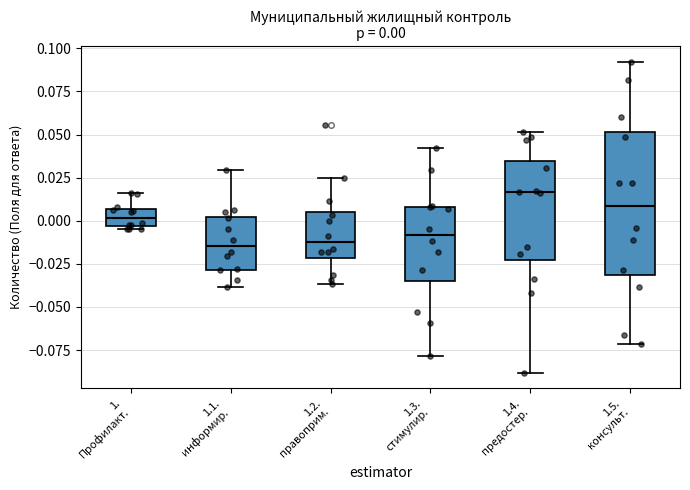

Comparing the boxes themselves (not the whiskers), which one is the tallest?

1.5. консульт.